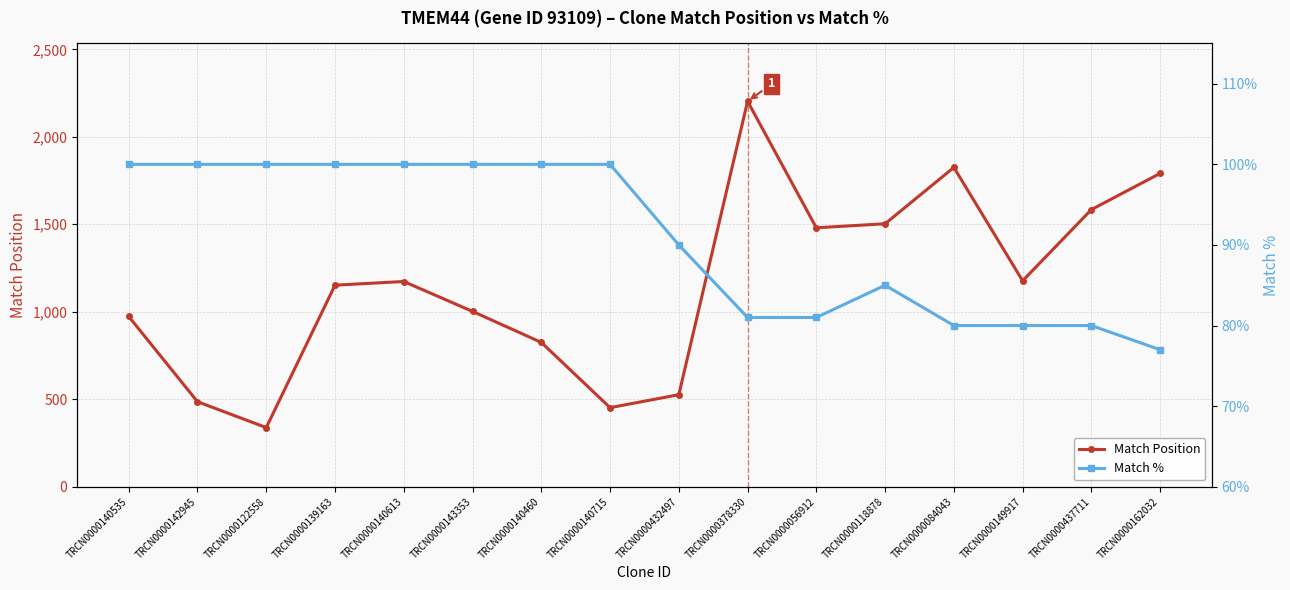

At which label does Match % reach its peak?

TRCN0000140535